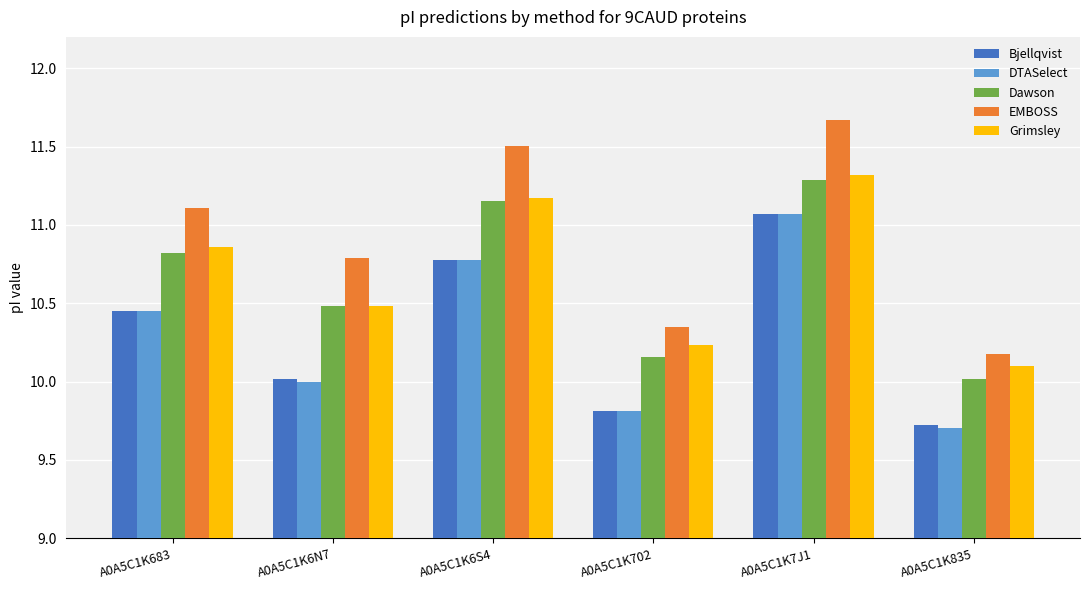

The value of Dawson at A0A5C1K683 is 10.8. True or false?

True